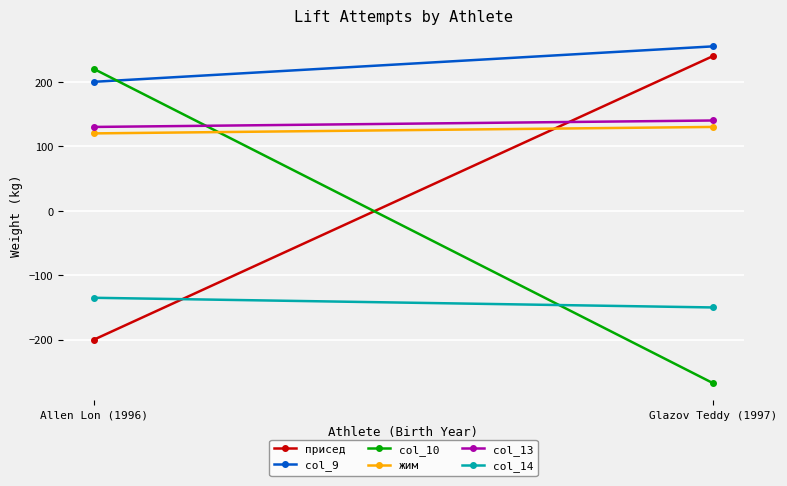

Which has a higher value, Glazov Teddy (1997) or Allen Lon (1996)?

Glazov Teddy (1997)